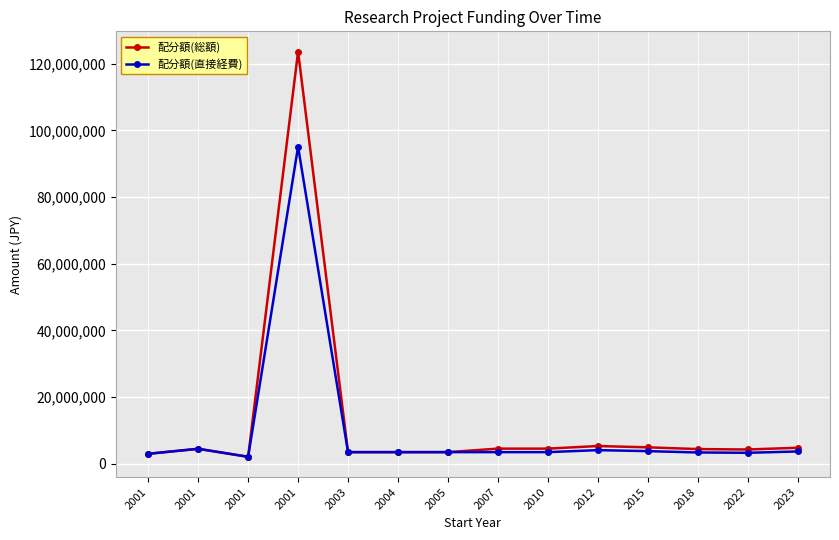

Which category has the highest value across all series?

2001